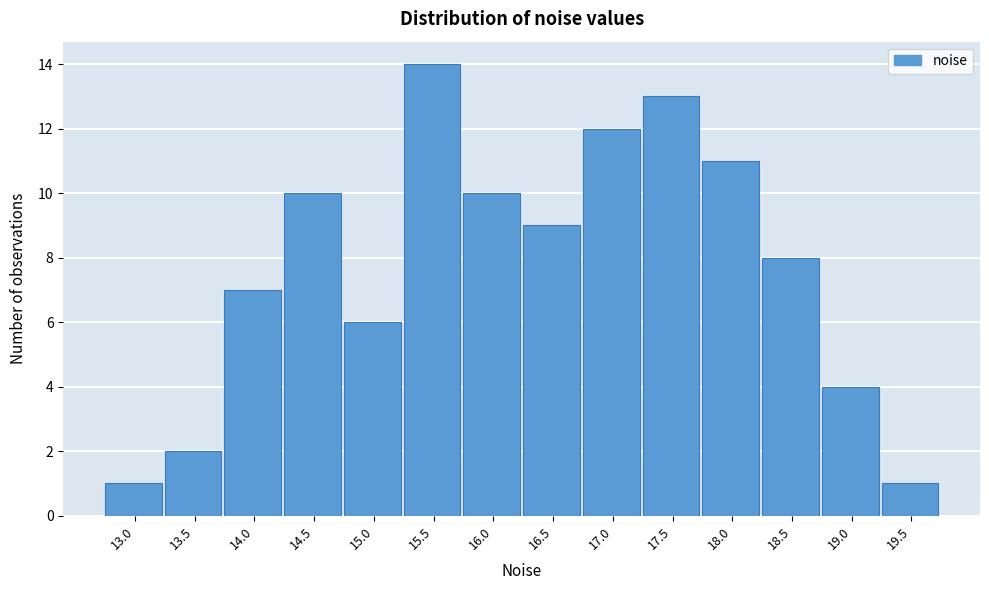

Reading right to left, extract all data points from this chart.

1	4	8	11	13	12	9	10	14	6	10	7	2	1